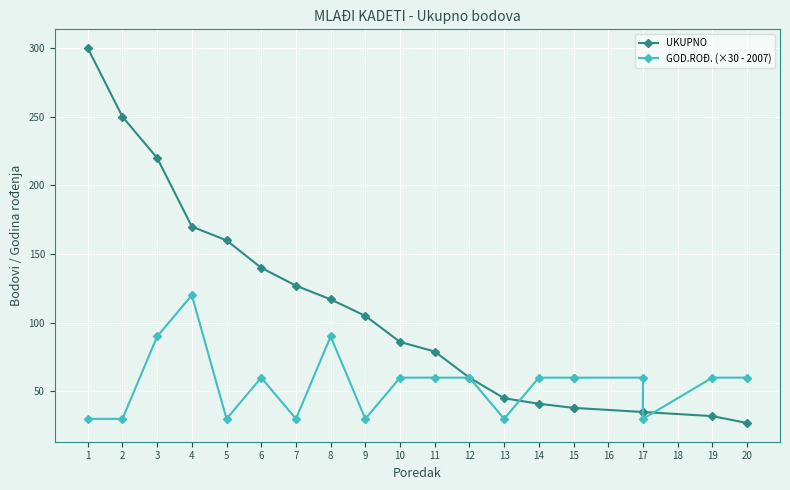

What is the value of the UKUPNO point at the 7th from the left?

127